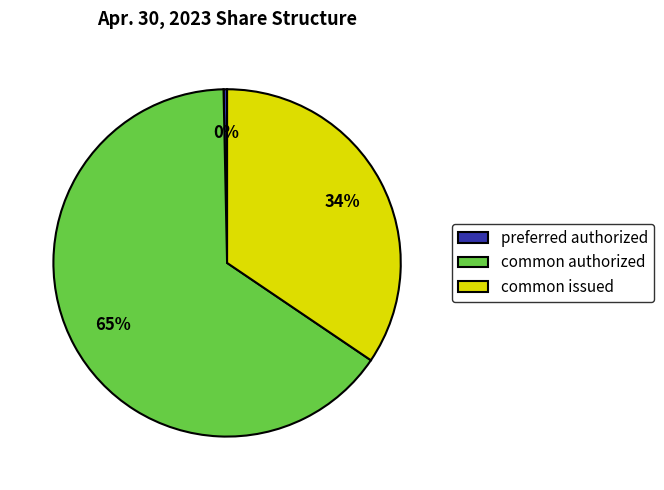

Count the number of slices in the pie.

3